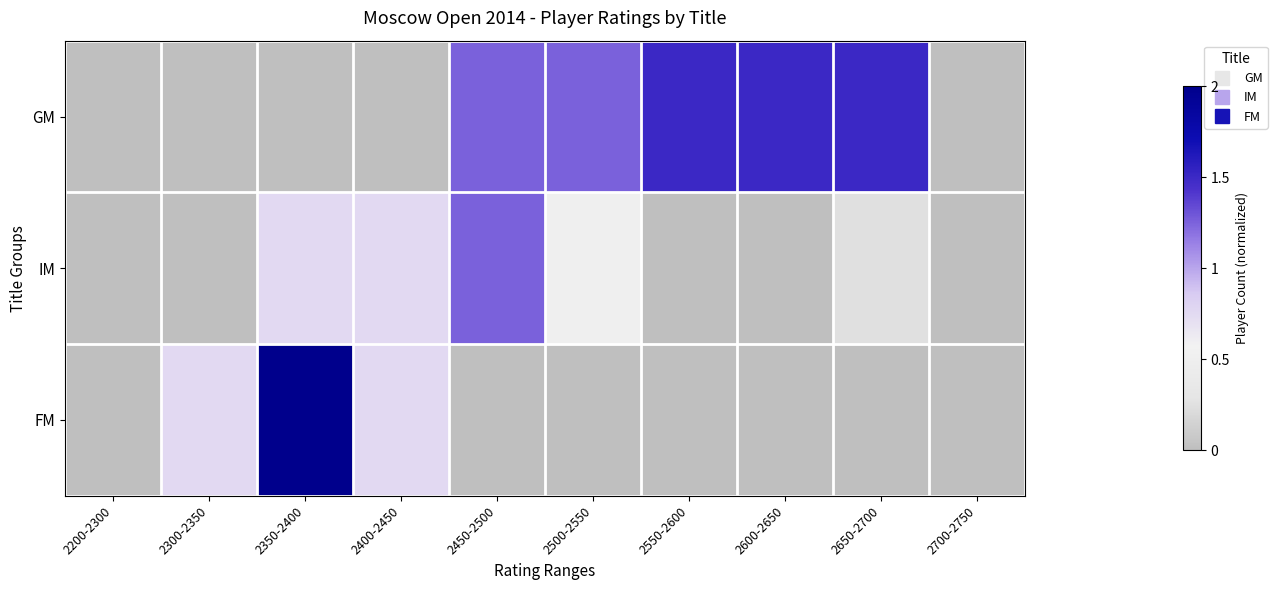

What is the difference between the highest and lowest values at 2550-2600?

1.5